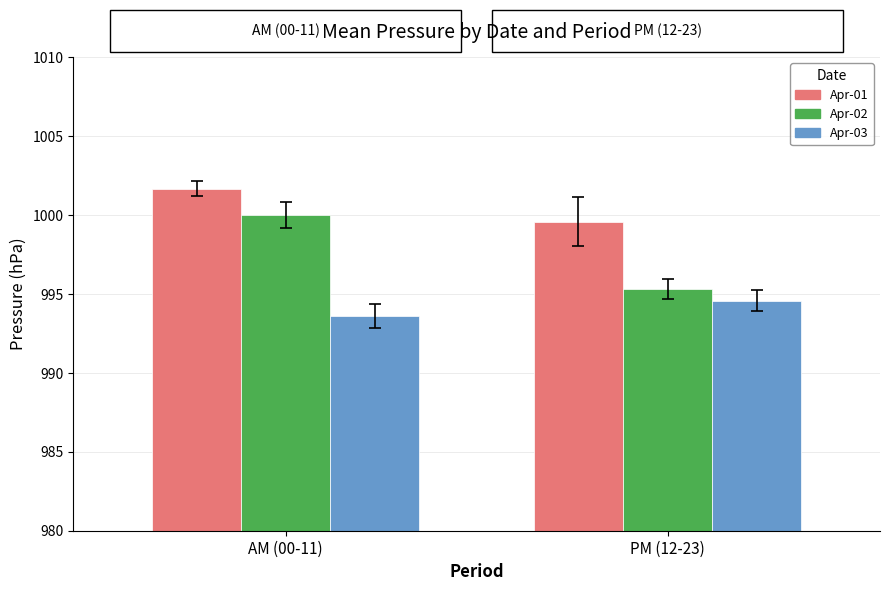

How many Apr-01 values are between 999 and 1001?

1